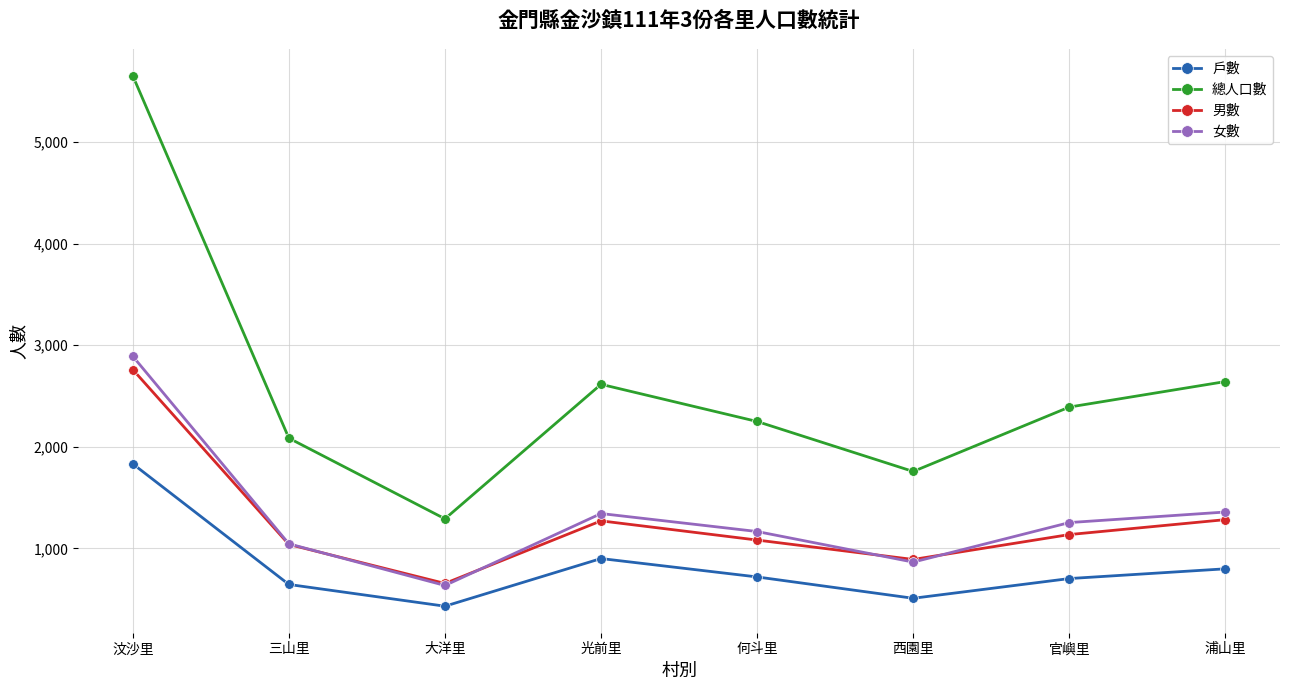

What is the lowest value of the 總人口數 series?

1292